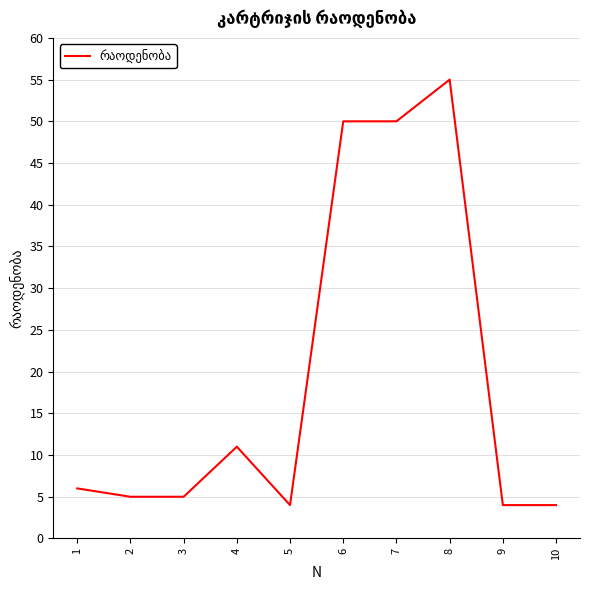

At which label is the value closest to 29?

4